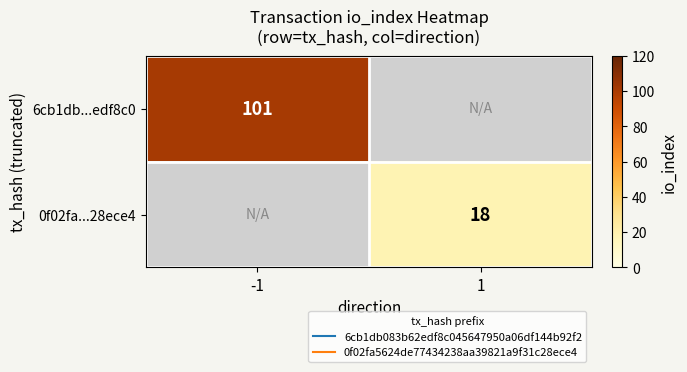

At which label does 0f02fa...28ece4 reach its minimum?

-1